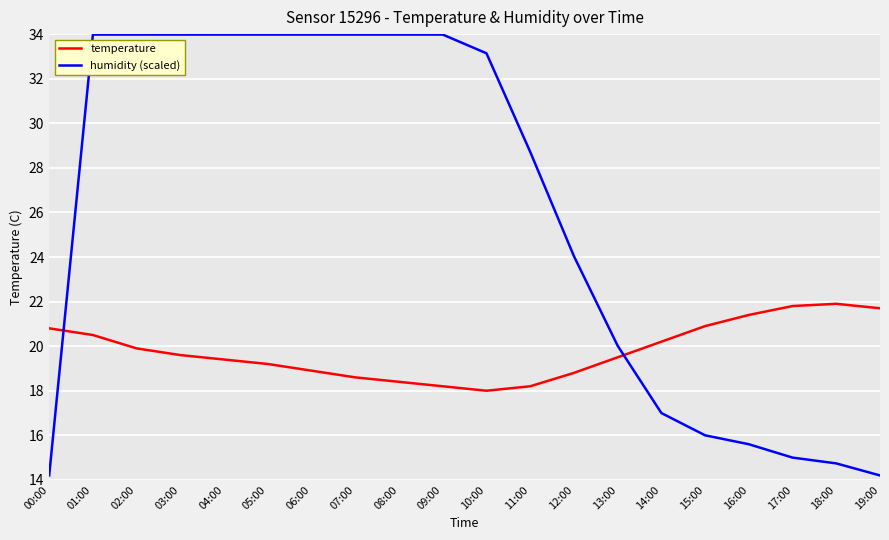

Rank the series by their maximum value, from lowest to highest.

temperature, humidity (scaled)